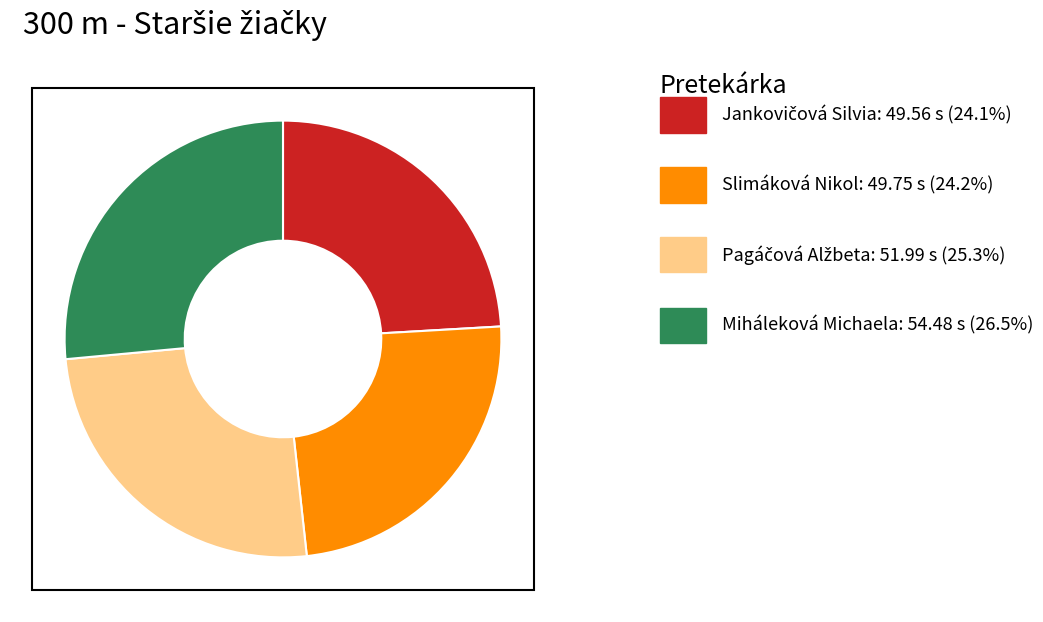

Is there any slice that represents more than half of the pie?

No